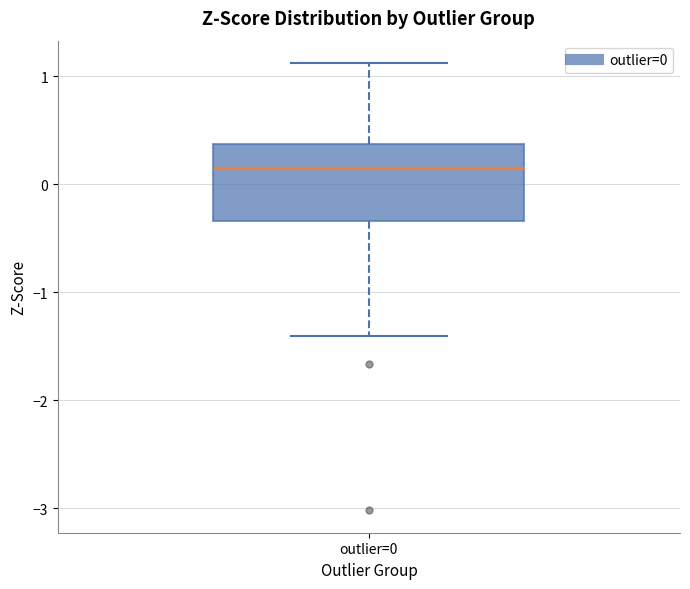

Where does the lower whisker of the box for outlier=0 end on the y-axis? The values are not printed on the chart, so give them approximately, as read against the axis.

-1.4